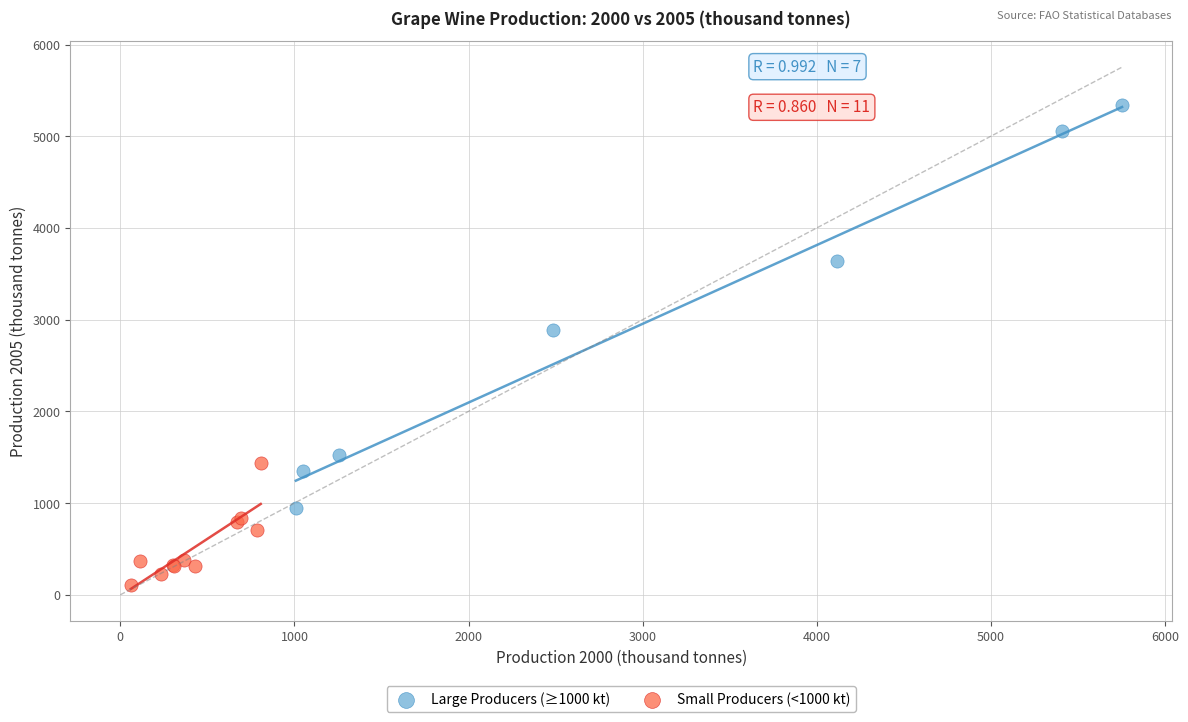

Which series has the largest Y range (max minus min)?

Large Producers (≥1000 kt)